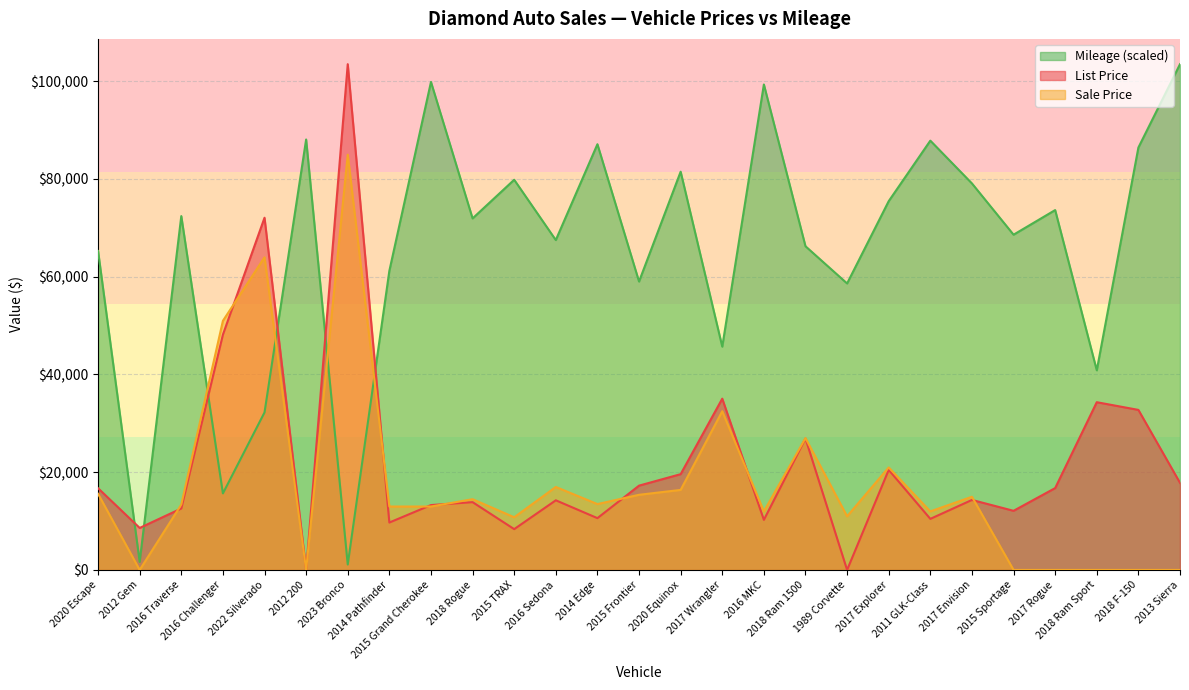

Does the chart display data point markers on the line(s)?

No